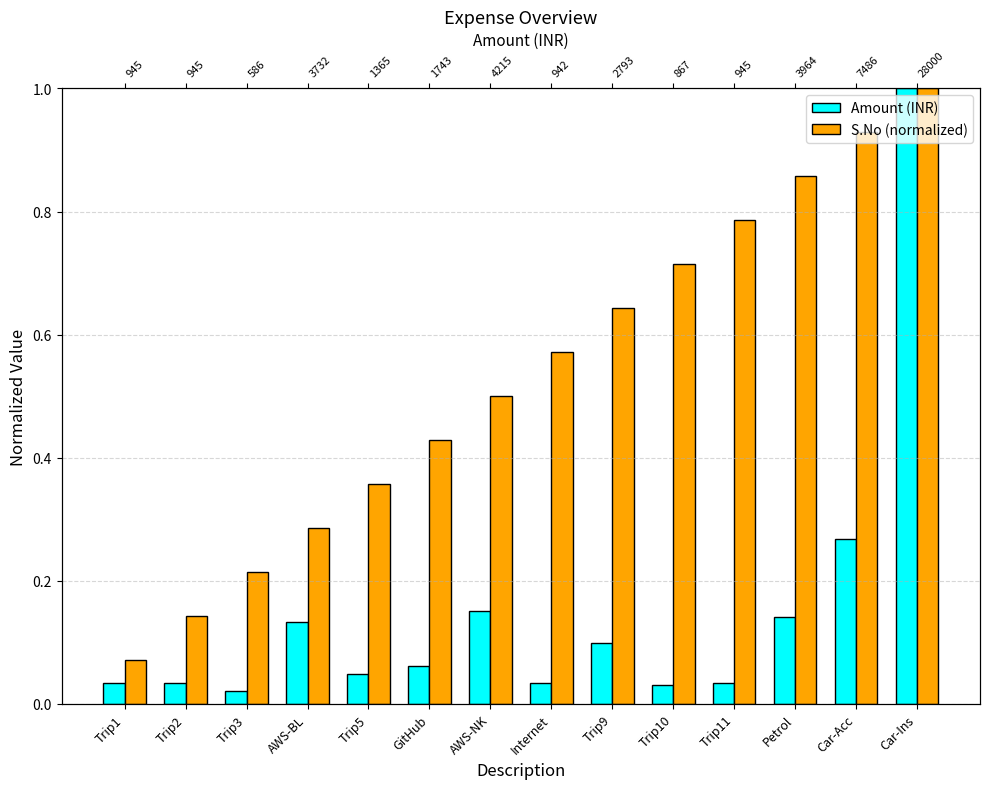

What is the label of the 2nd bar from the right?

Car-Acc